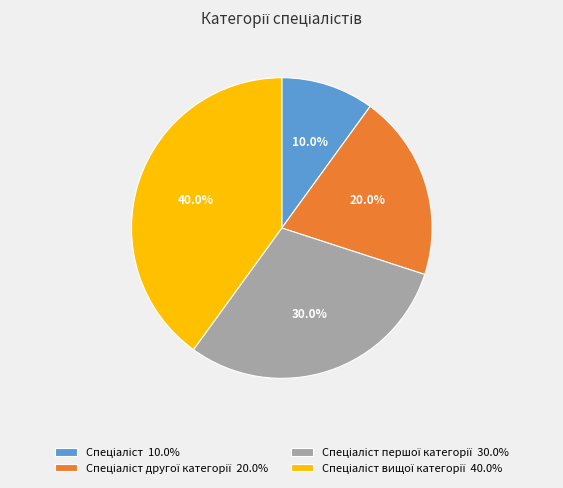

Is there any slice that represents more than half of the pie?

No